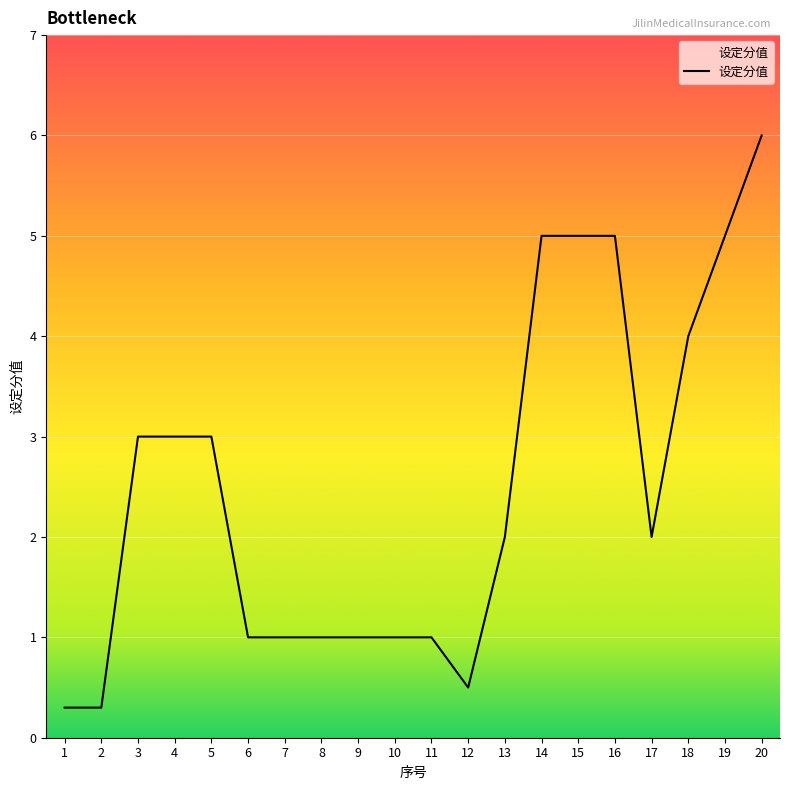

What is the average value?

2.5